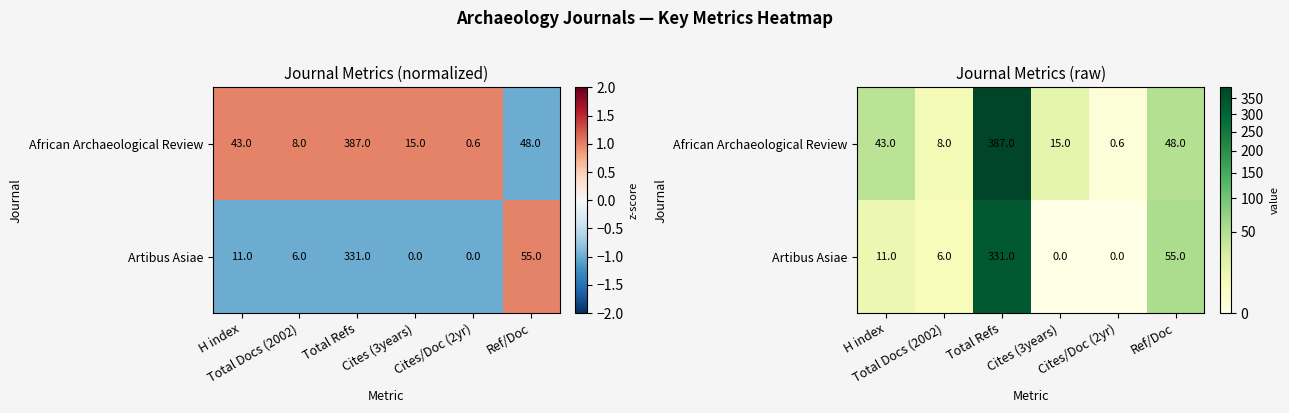

What is the average value of the Artibus Asiae series?

67.2